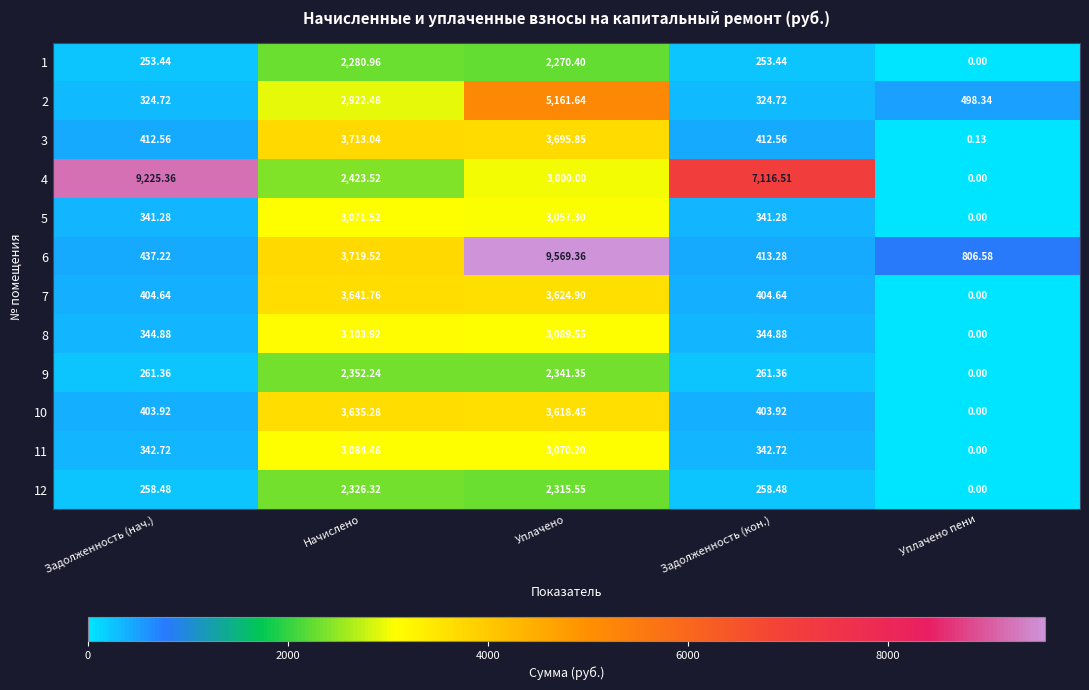

Where is 6 nearest to the value 4991?

Начислено